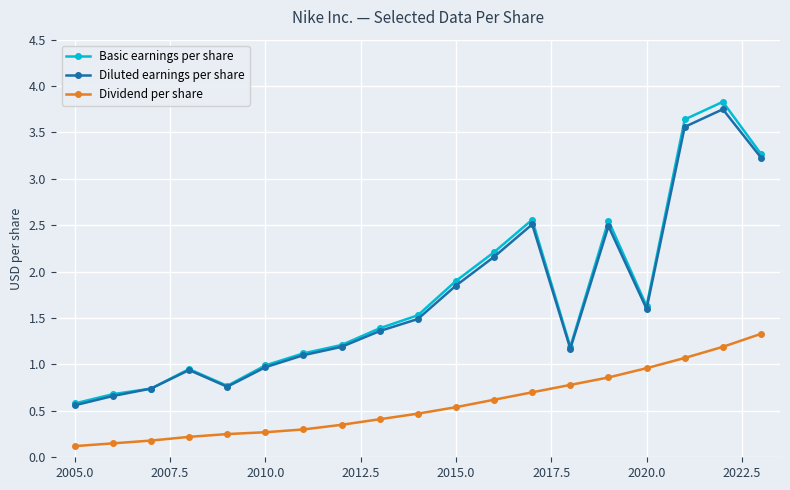

Which series has the widest spread of values?

Basic earnings per share